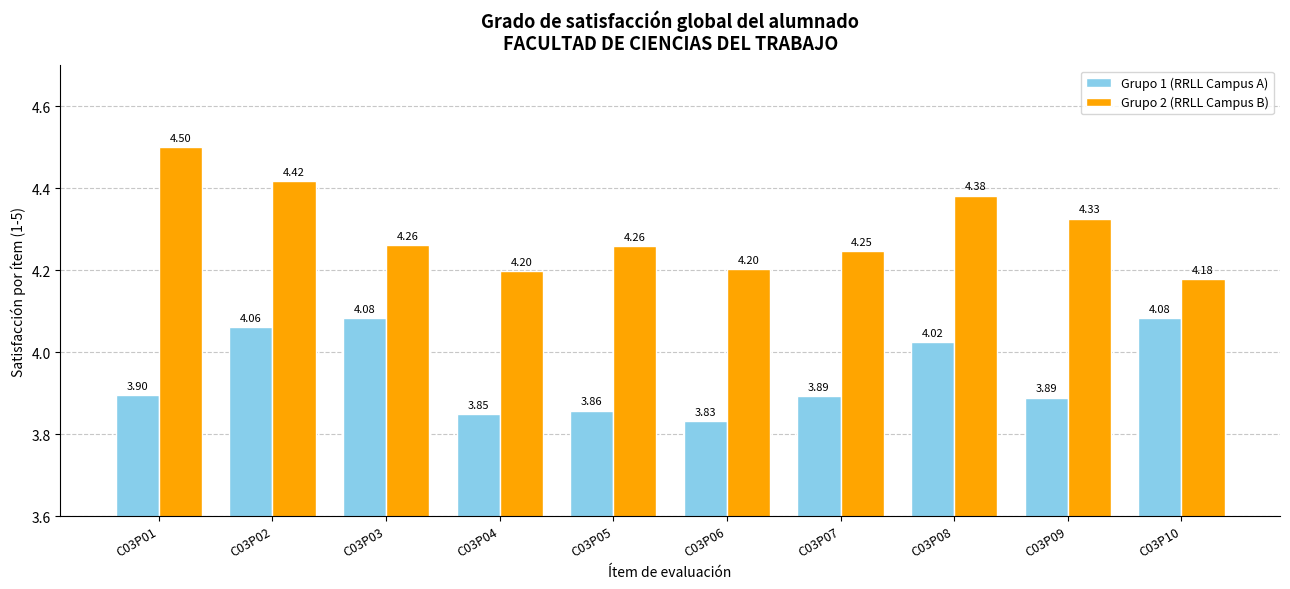

Which series has the largest total across all categories?

Grupo 2 (RRLL Campus B)